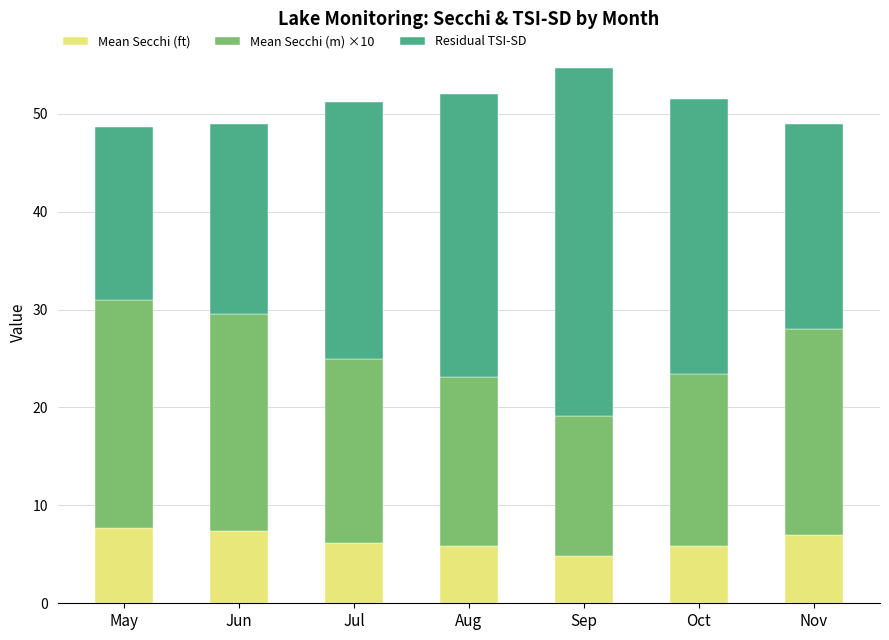

At which category is the sum across all series the highest?

Sep